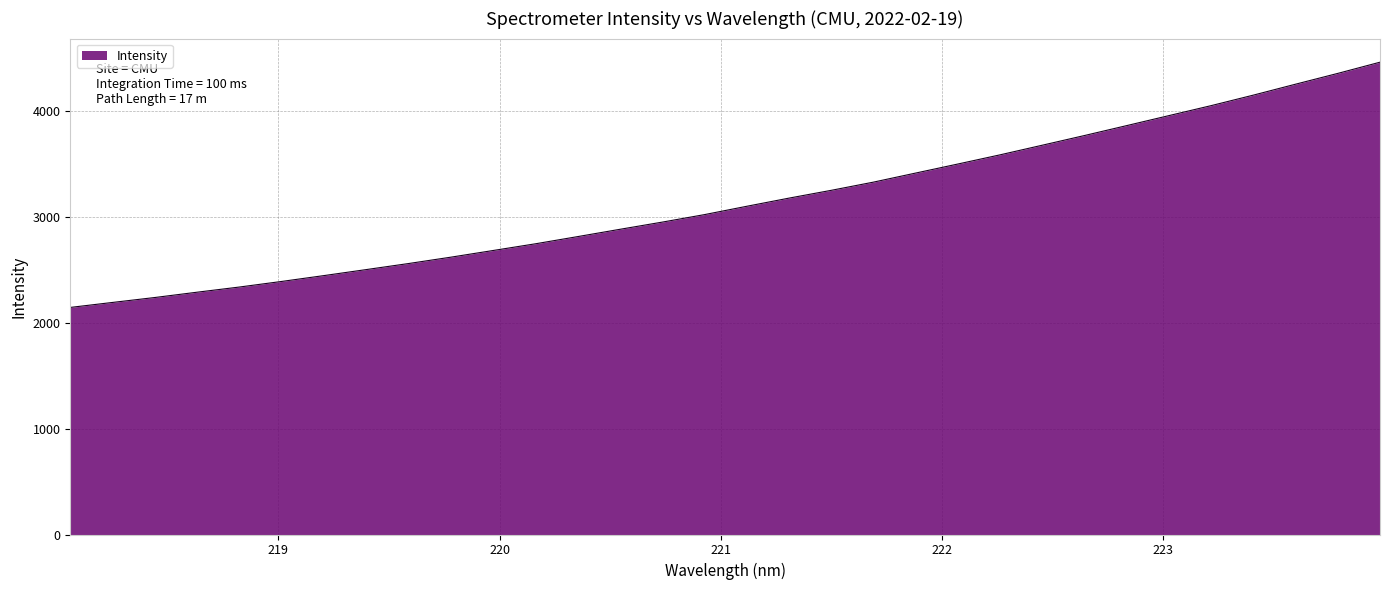

What is the minimum value shown in the chart?

2142.9